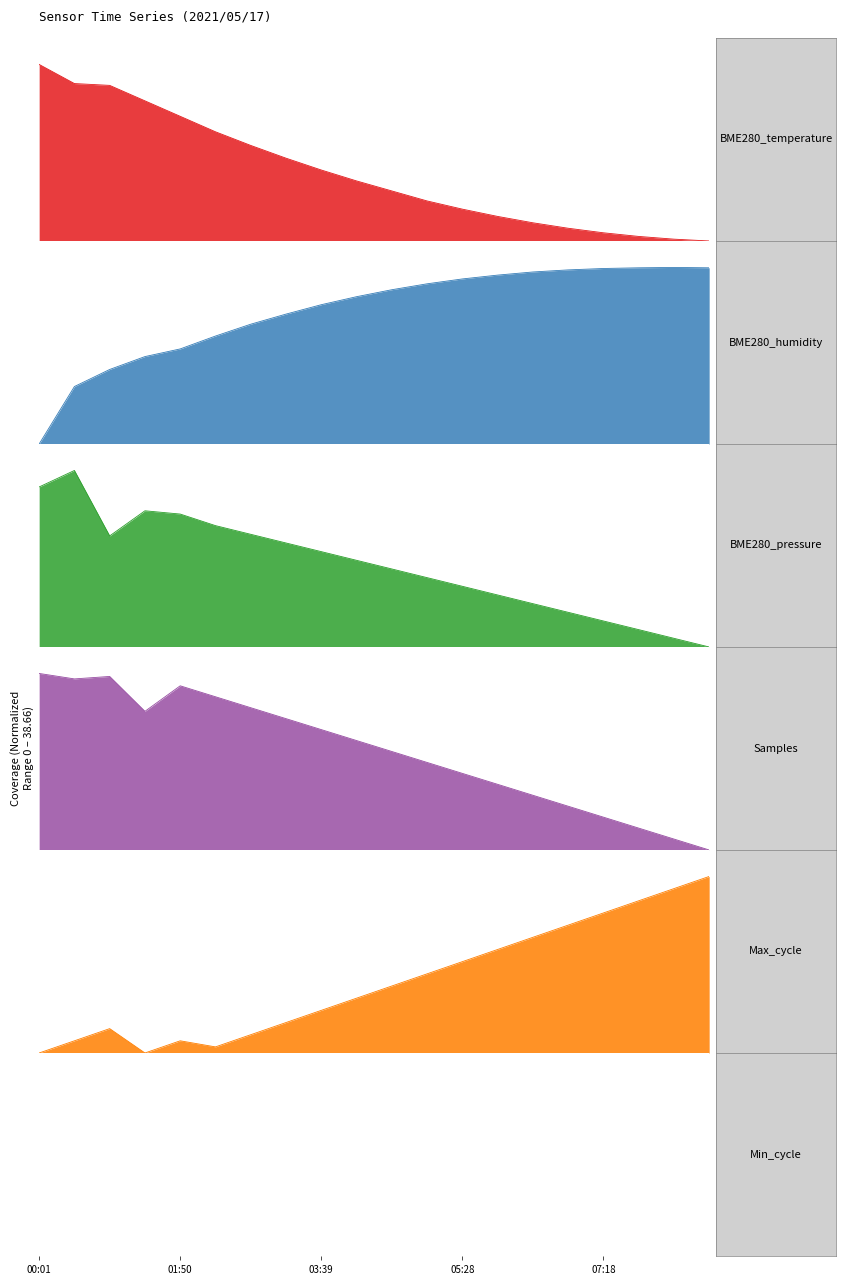

Reading left to right, transcribe all the data shown in this chart.

BME280_temperature: 38.7	34.5	34.1	30.7	27.3	23.9	20.9	18.1	15.5	13.2	11.0	8.8	7.0	5.4	4.0	2.8	1.8	1.0	0.4	0.0
BME280_humidity: 0.0	12.6	16.3	19.1	20.8	23.6	26.2	28.4	30.5	32.3	33.8	35.1	36.1	37.0	37.7	38.1	38.4	38.6	38.7	38.6
BME280_pressure: 35.0	38.7	24.3	29.8	29.1	26.6	24.7	22.8	20.9	19.0	17.1	15.2	13.3	11.4	9.5	7.6	5.7	3.8	1.9	0.0
Samples: 38.7	37.5	38.0	30.4	36.0	33.6	31.2	28.8	26.4	24.0	21.6	19.2	16.8	14.4	12.0	9.6	7.2	4.8	2.4	0.0
Max_cycle: 0.0	2.7	5.3	0.0	2.7	1.3	4.0	6.7	9.3	12.0	14.7	17.3	20.0	22.7	25.3	28.0	30.7	33.3	36.0	38.7